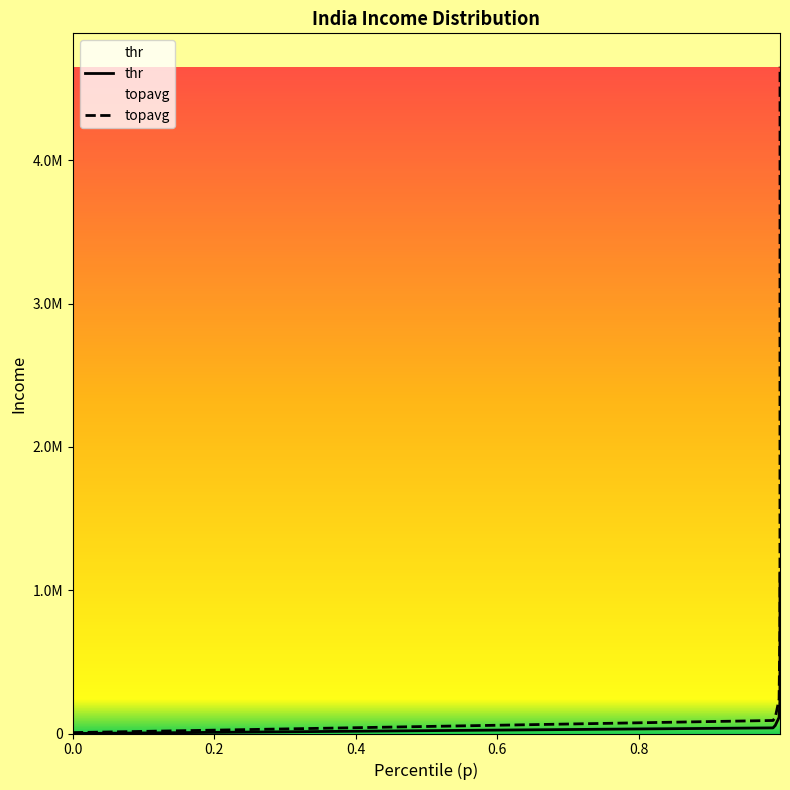

What is the approximate value of thr at 0.4?

56000.0